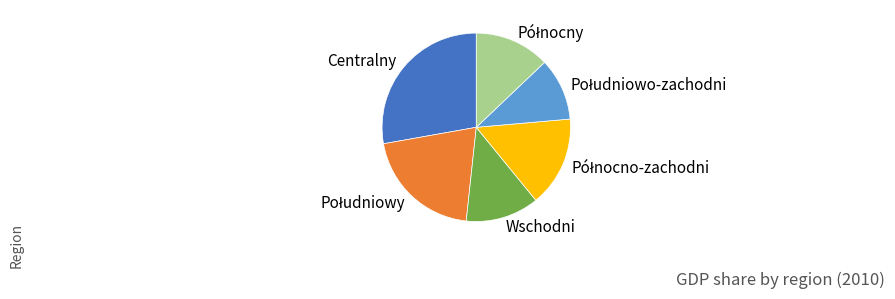

Which slice is the largest?

Centralny